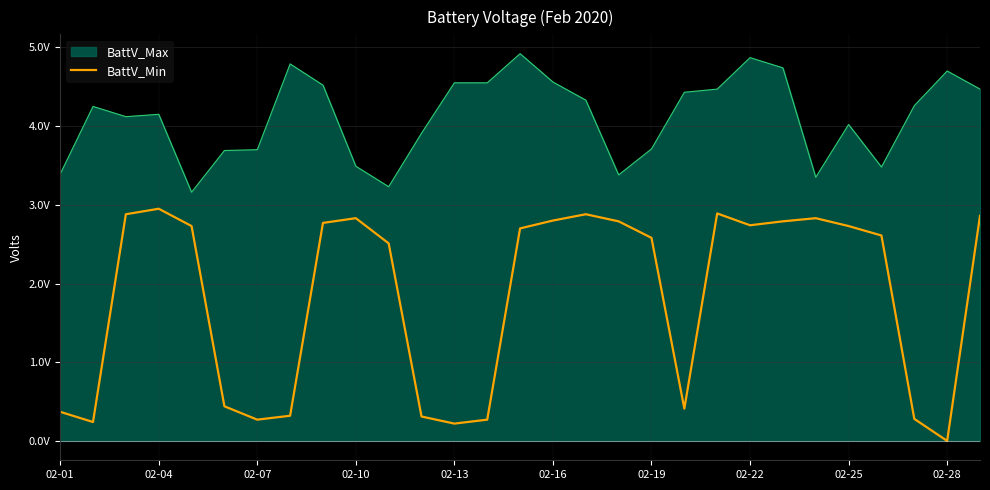

How many interior local peaks (higher than both neighbors) does the data have?

5